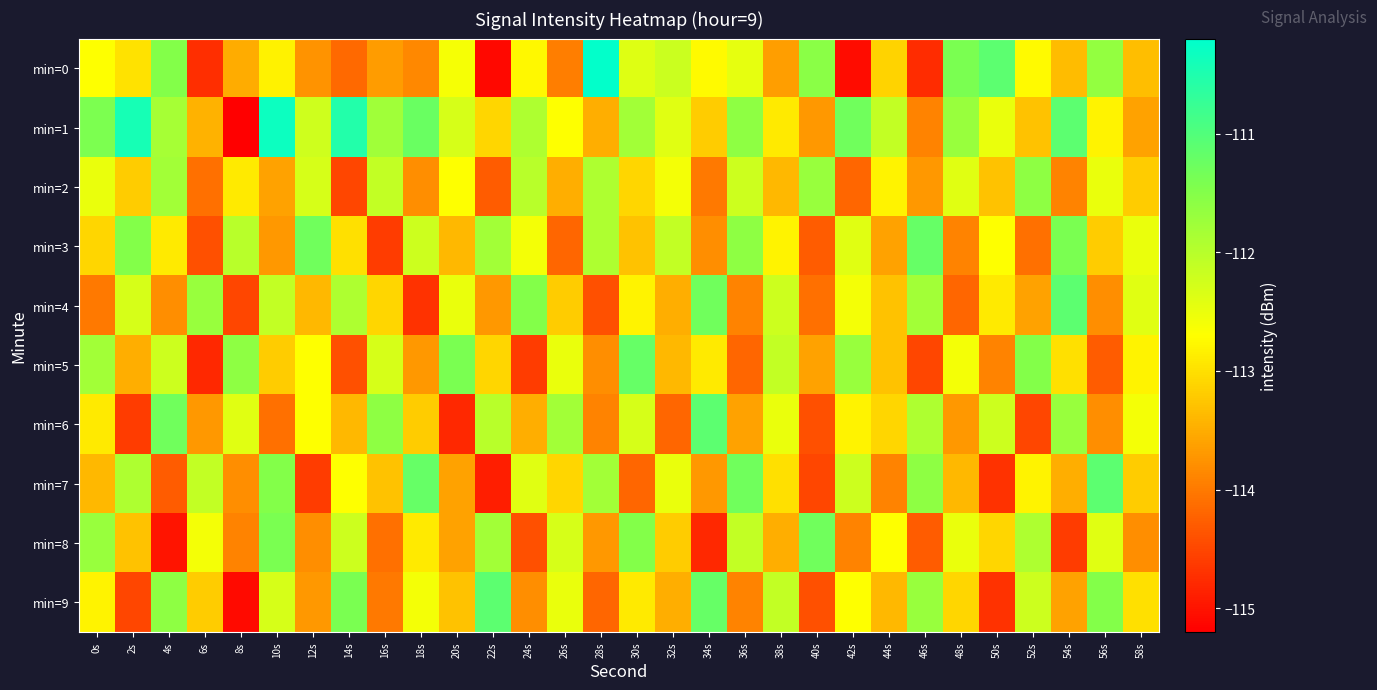

At how many categories does at least one series exceed -113?

30